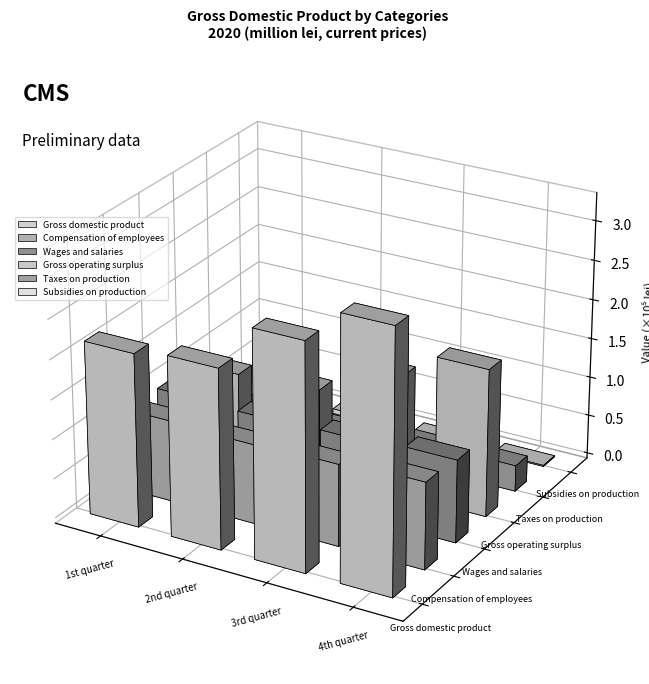

At 1st quarter, list the series in order from smallest to largest.

Subsidies on production, Taxes on production, Wages and salaries, Gross operating surplus, Compensation of employees, Gross domestic product